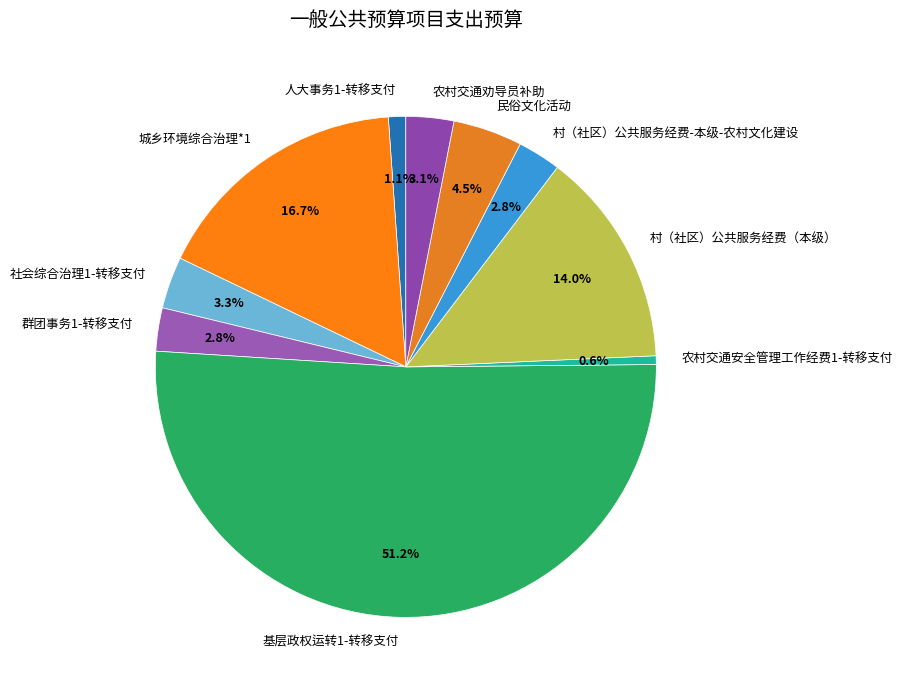

How many segments does this pie chart have?

10